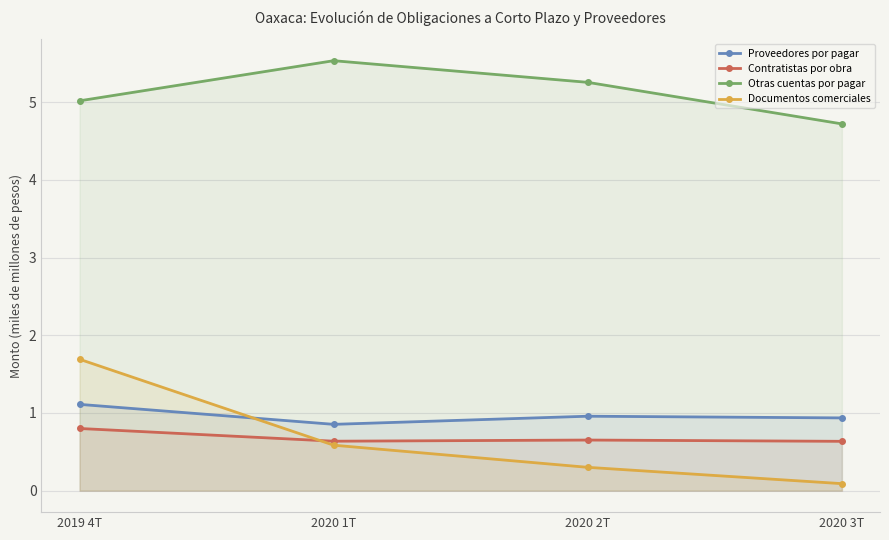

The value of Documentos comerciales at 2020 2T is 0.1. True or false?

False